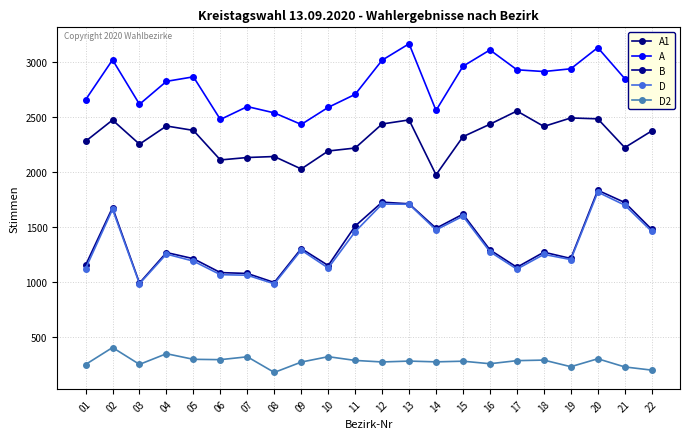

How many data points does each series have?

22